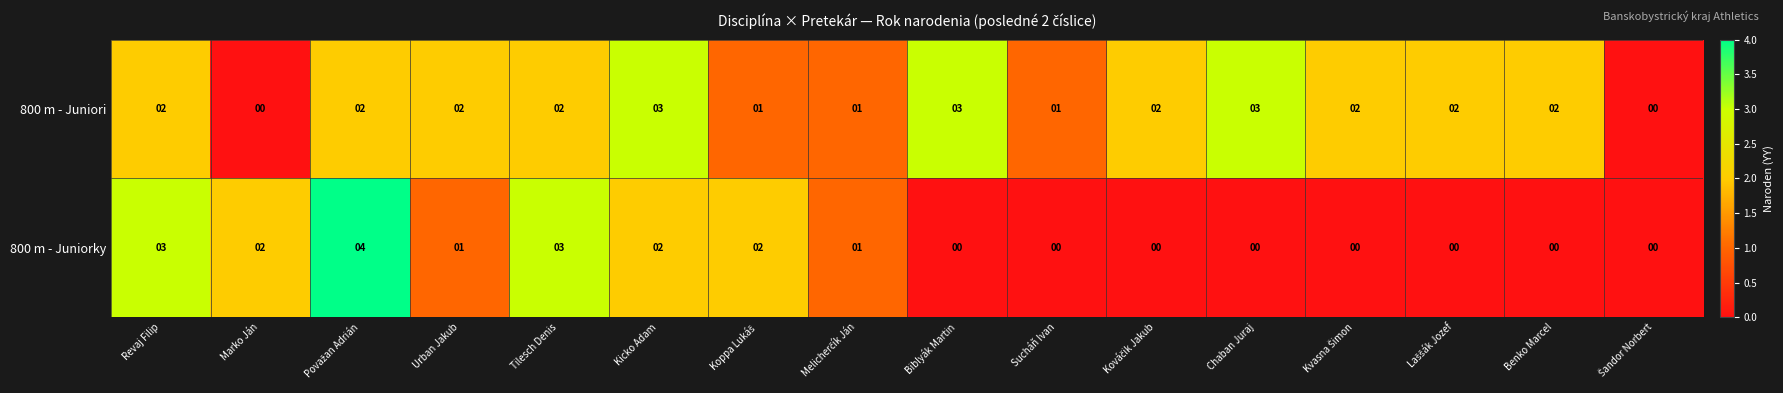

What is the difference between the second highest and second lowest values in the 800 m - Juniori series?

3